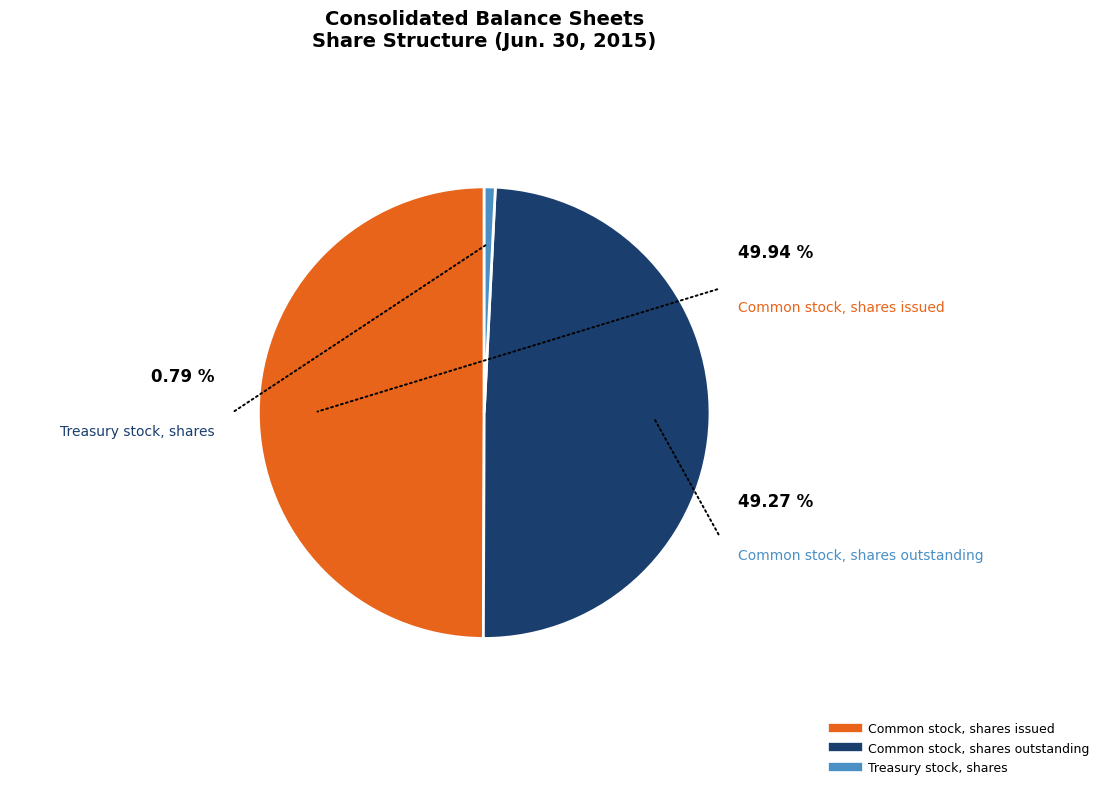

How much of the chart is everything except Common stock, shares outstanding?

50.7%